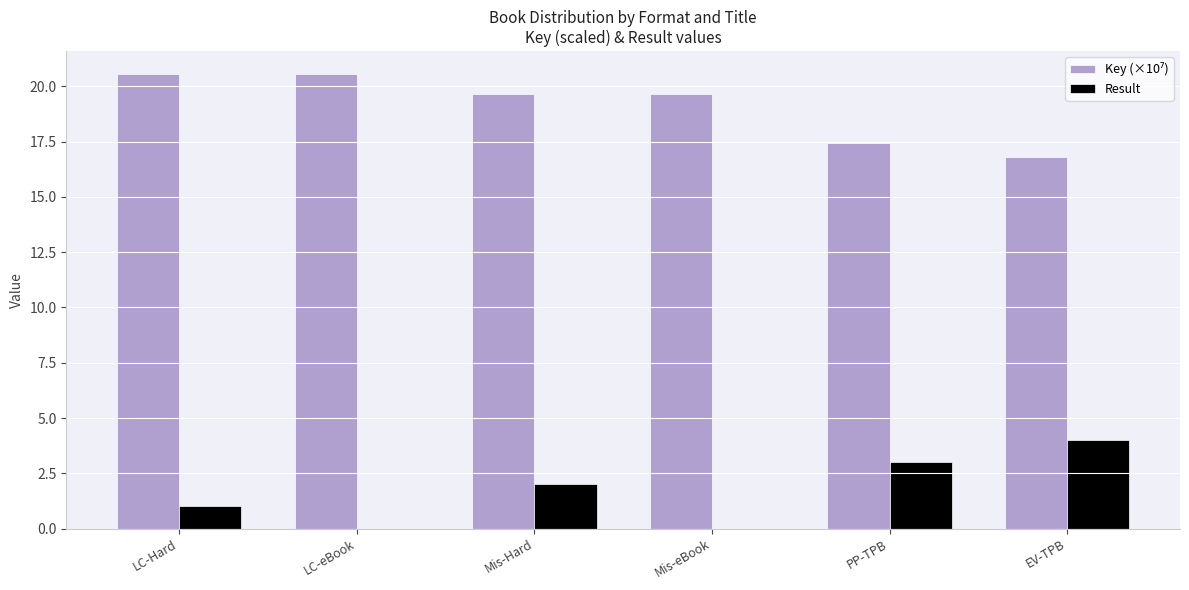

What is the highest value of the Result series?

4.0